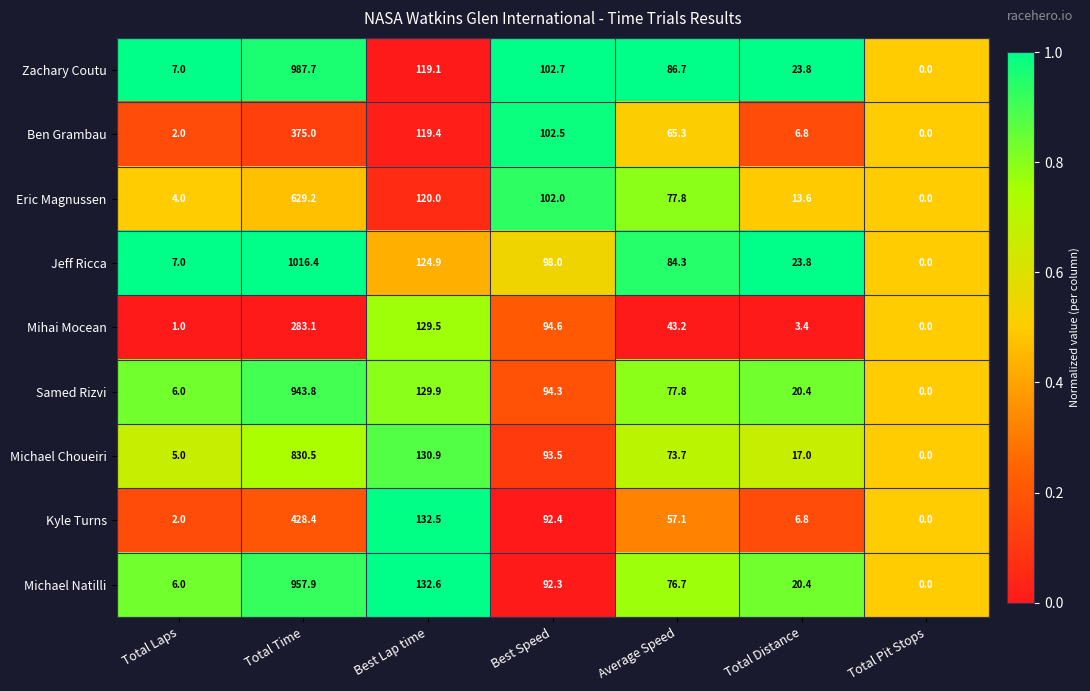

Is it true that Zachary Coutu equals 102.7 at Best Speed?

True